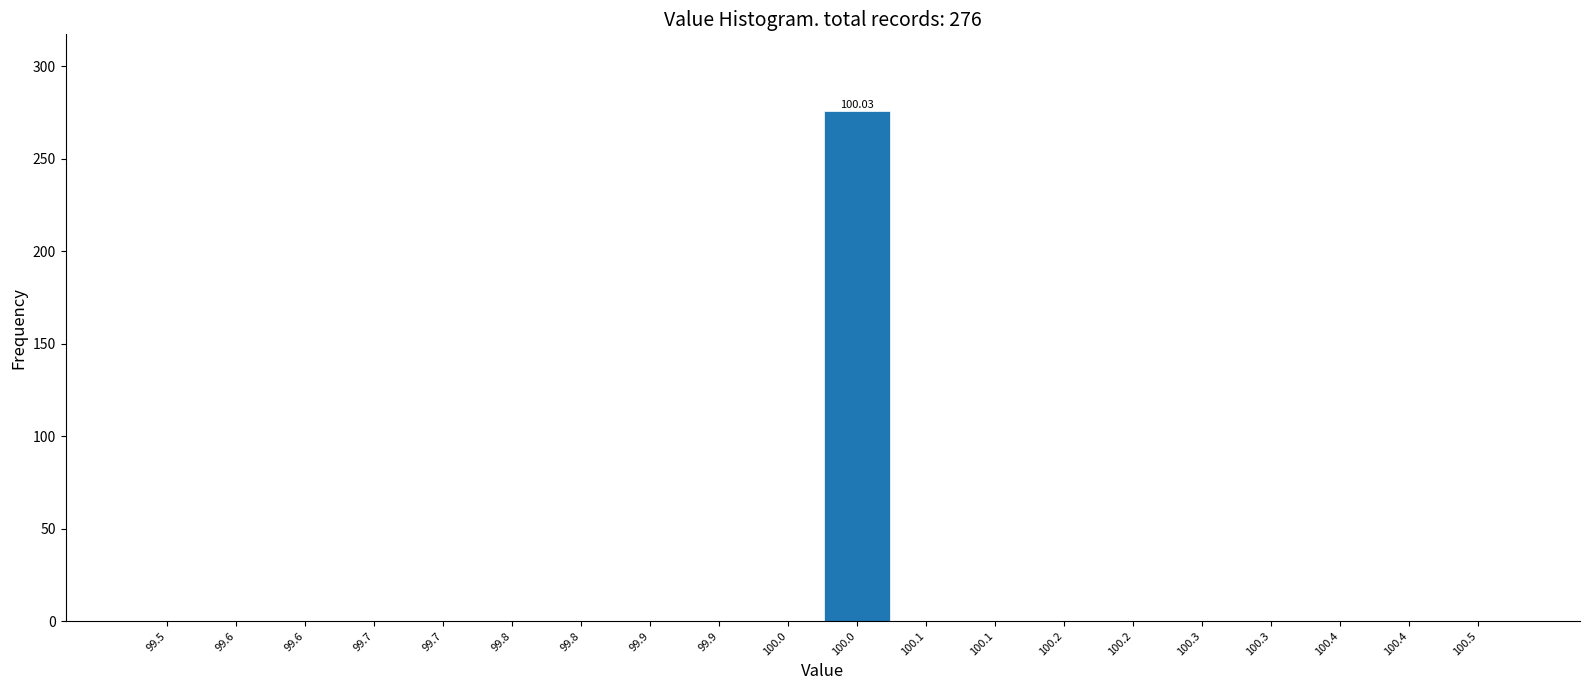

How many values exceed 0?

1